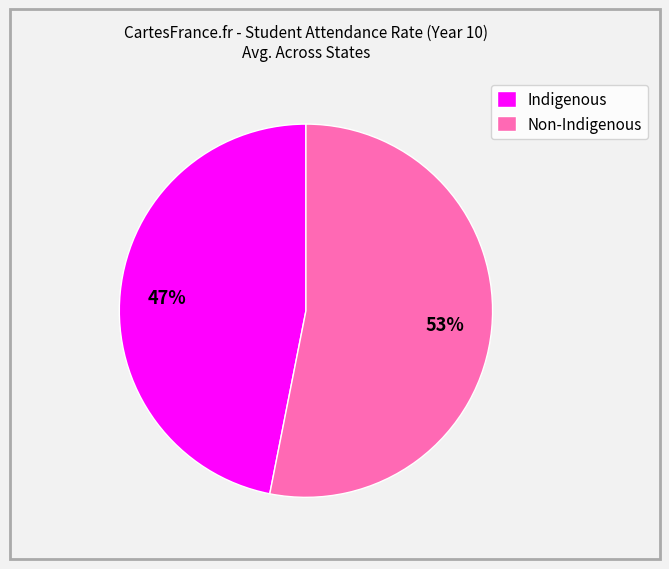

Rank the categories by value from highest to lowest.

Non-Indigenous, Indigenous